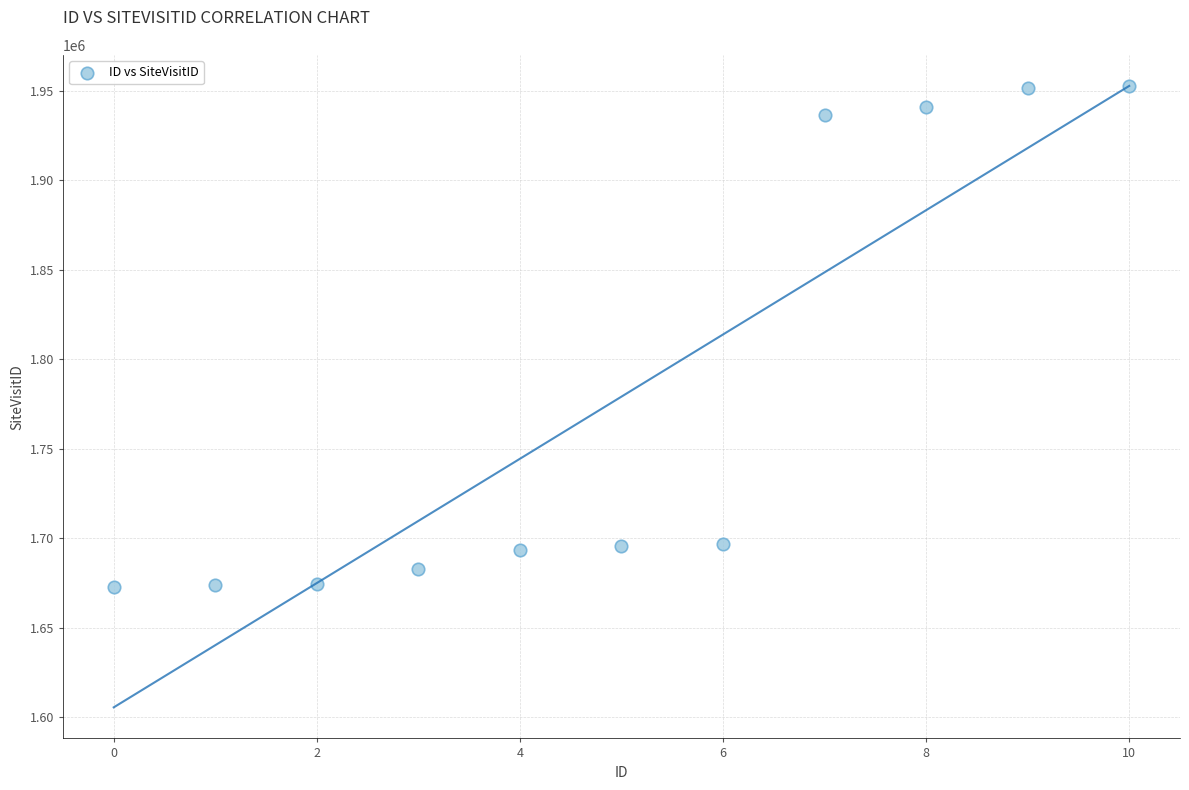

What is the average Y value?

1779182